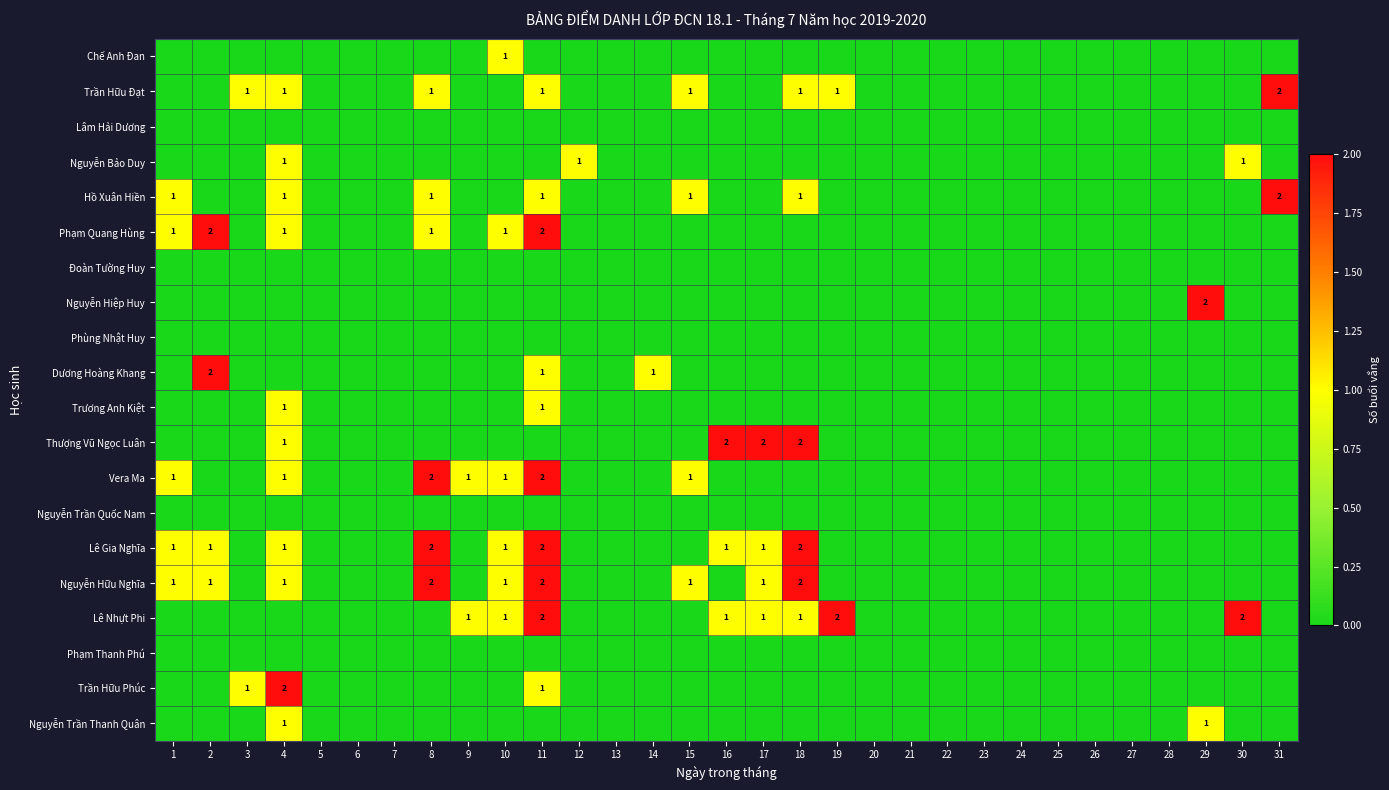

Count the Phạm Quang Hùng values in the range 0 to 1.

29